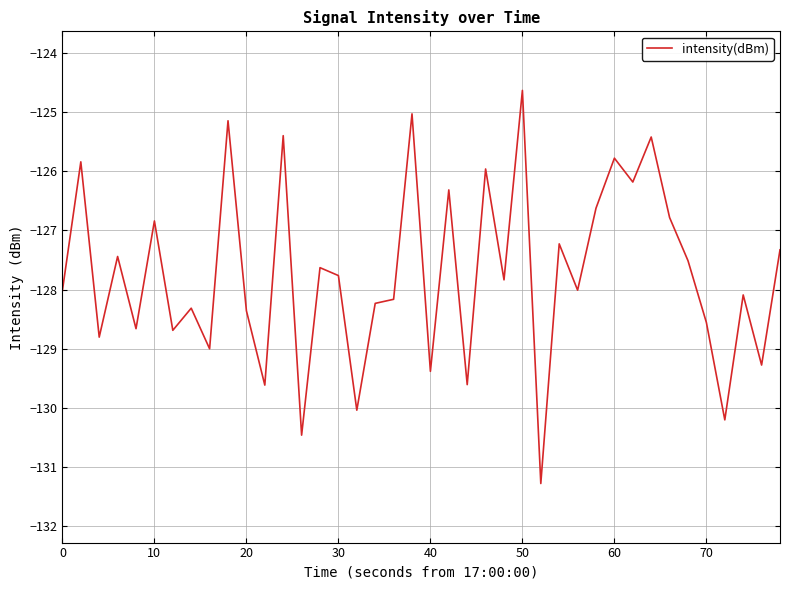

What is the difference between the maximum and minimum values?

6.7